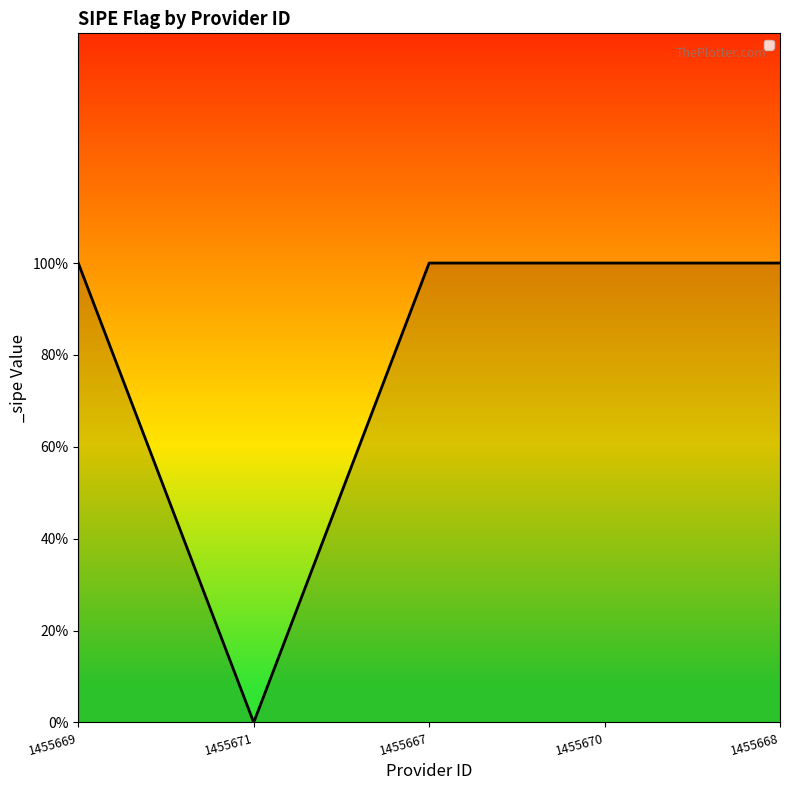

What is the sum of all values?

4